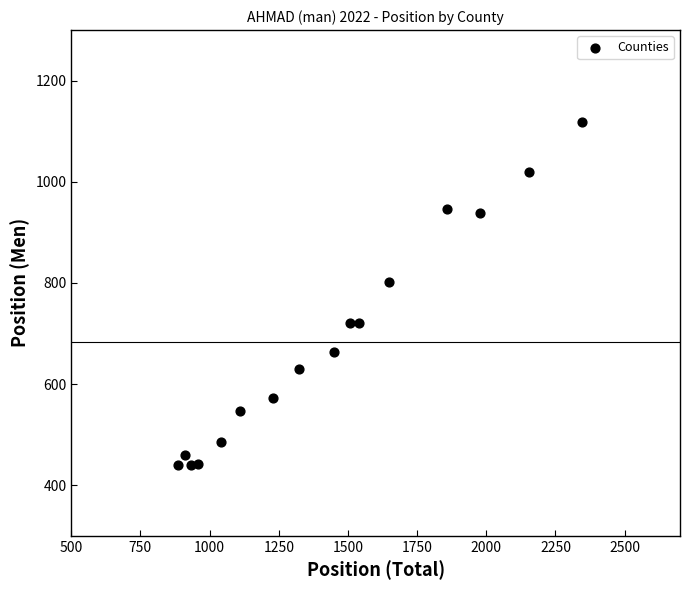

What is the range of X values (max minus min)?

1460